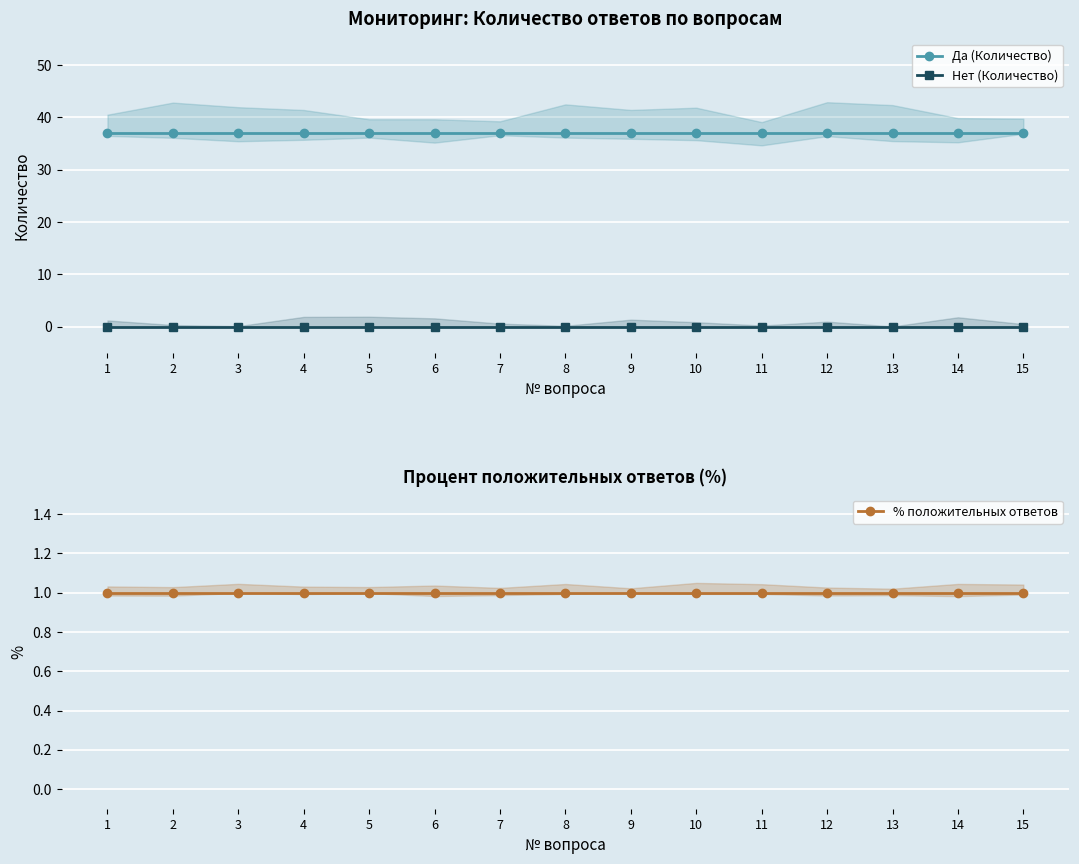

The Нет (Количество) series shows 0 at 2. True or false?

True